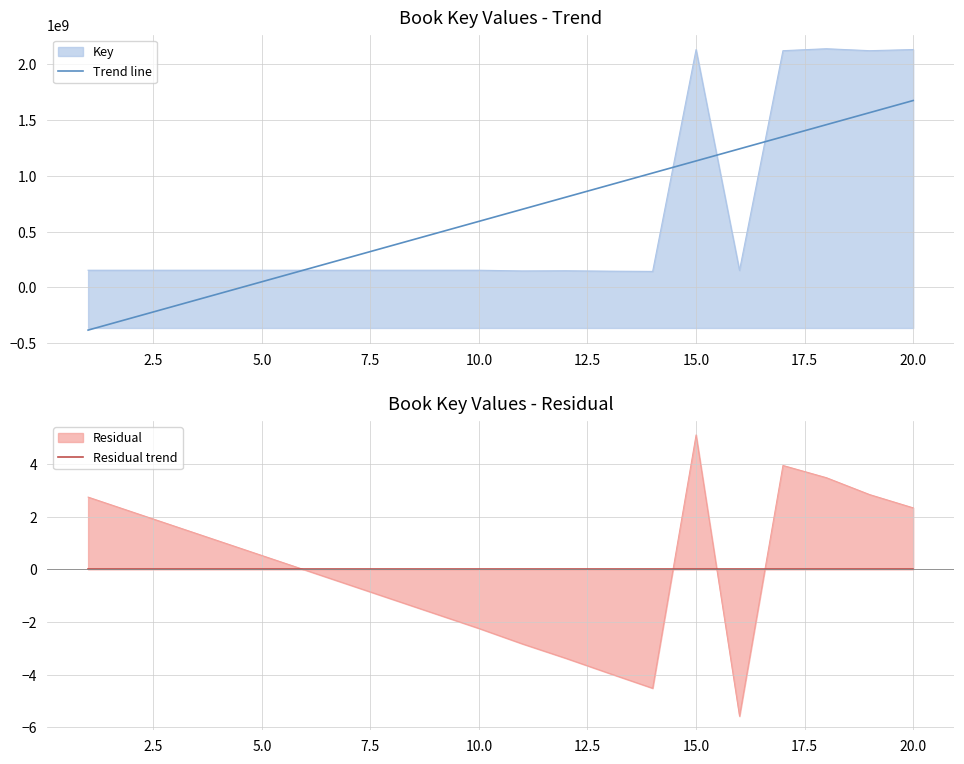

What is the lowest value of the Key series?

142994872.0